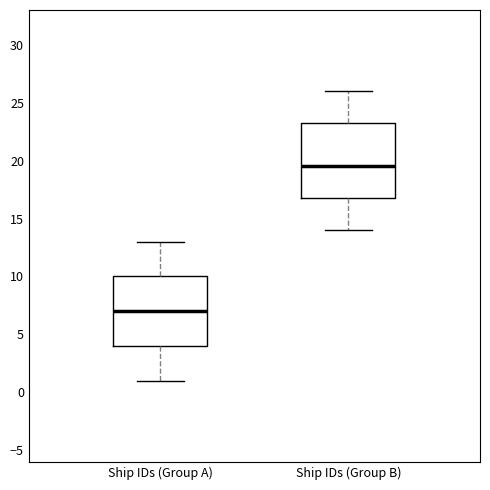

Where is the lower edge of the box for Ship IDs (Group B) on the y-axis? The values are not printed on the chart, so give them approximately, as read against the axis.

17.0